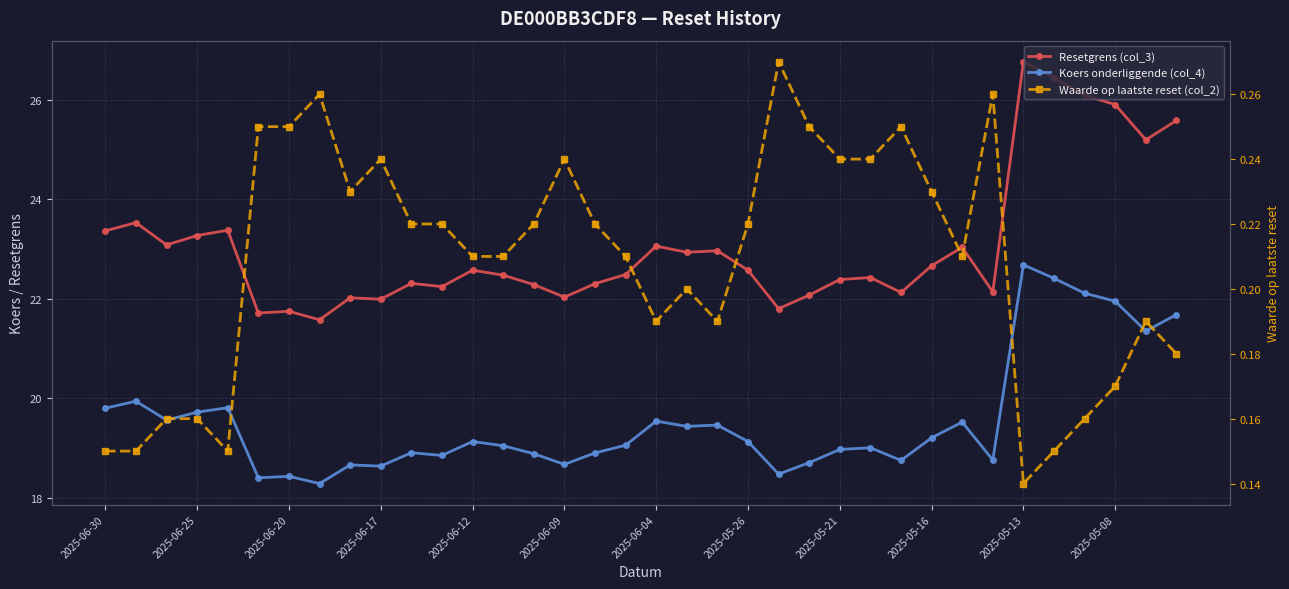

What is the average value of the Waarde op laatste reset (col_2) series?

0.2